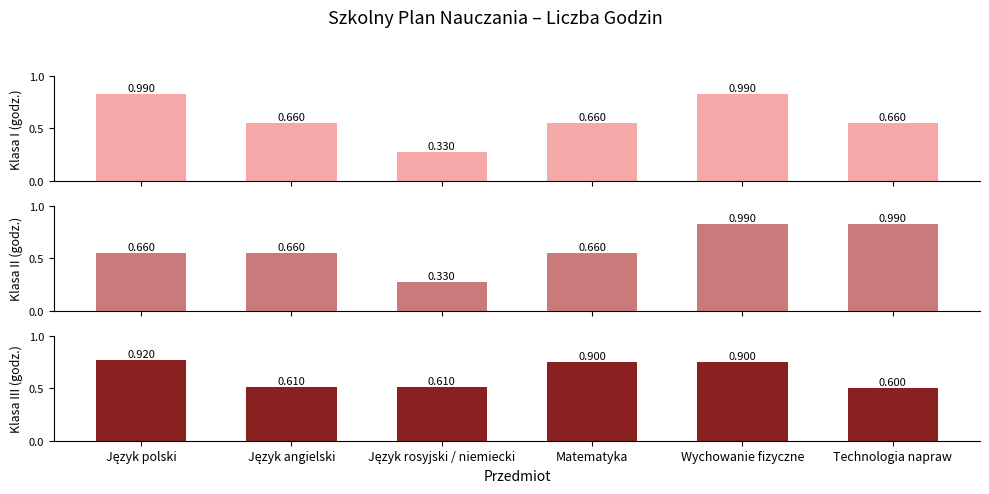

What is the smallest value displayed?

33